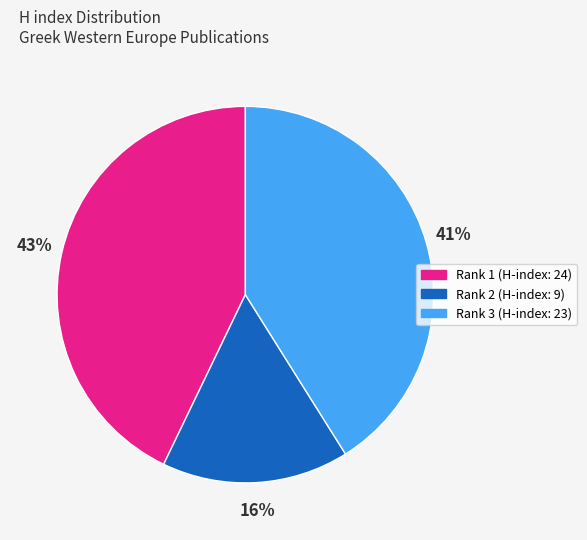

Does any single category account for the majority?

No